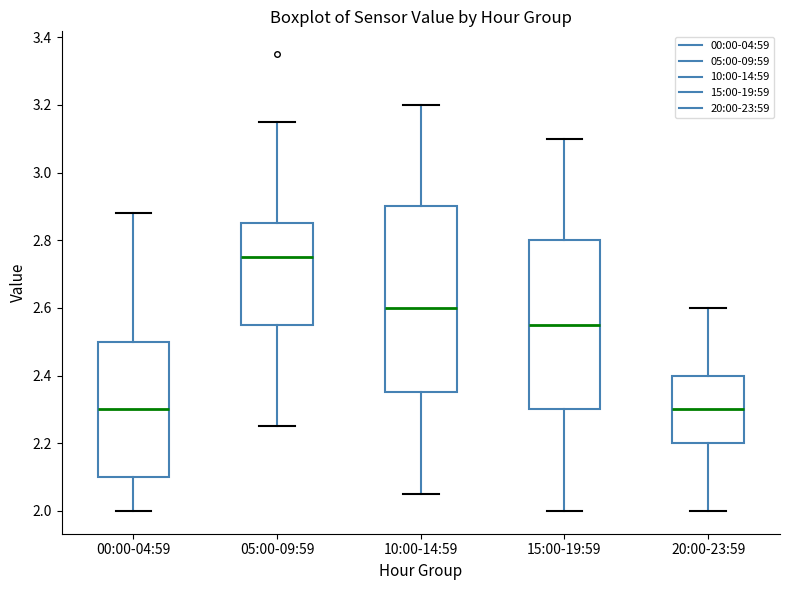

Which box is the tallest, from its lower edge to its upper edge?

10:00-14:59